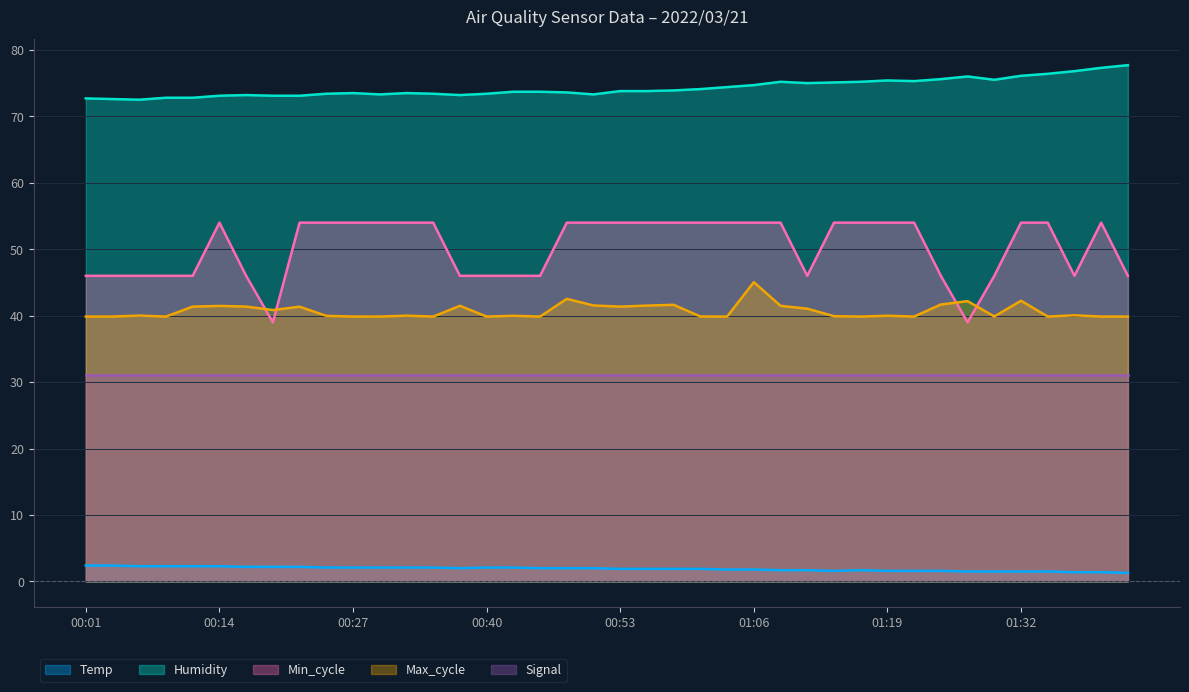

Is the value of Temp at 01:32 greater than the value of Min_cycle at 00:45?

No